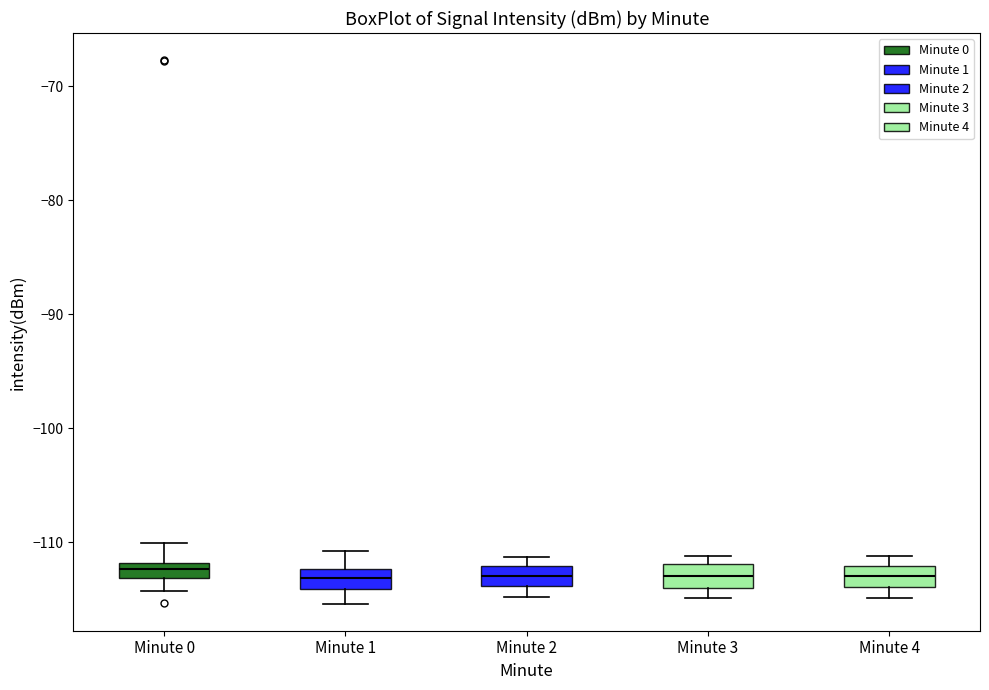

Where is the upper edge of the box for Minute 3 on the y-axis? The values are not printed on the chart, so give them approximately, as read against the axis.

-112